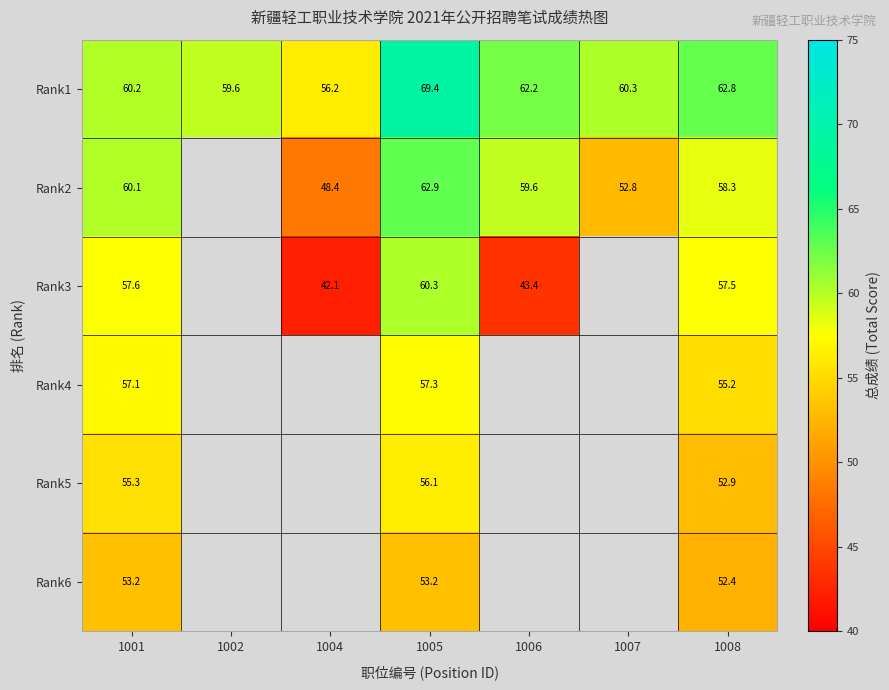

At 1001, list the series in order from largest to smallest.

Rank1, Rank2, Rank3, Rank4, Rank5, Rank6